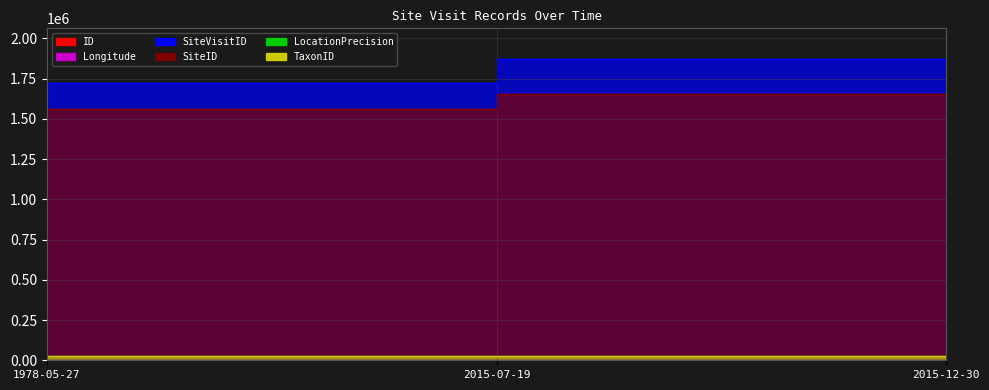

What is the total value across all series at 2015-12-30?

3531610.4